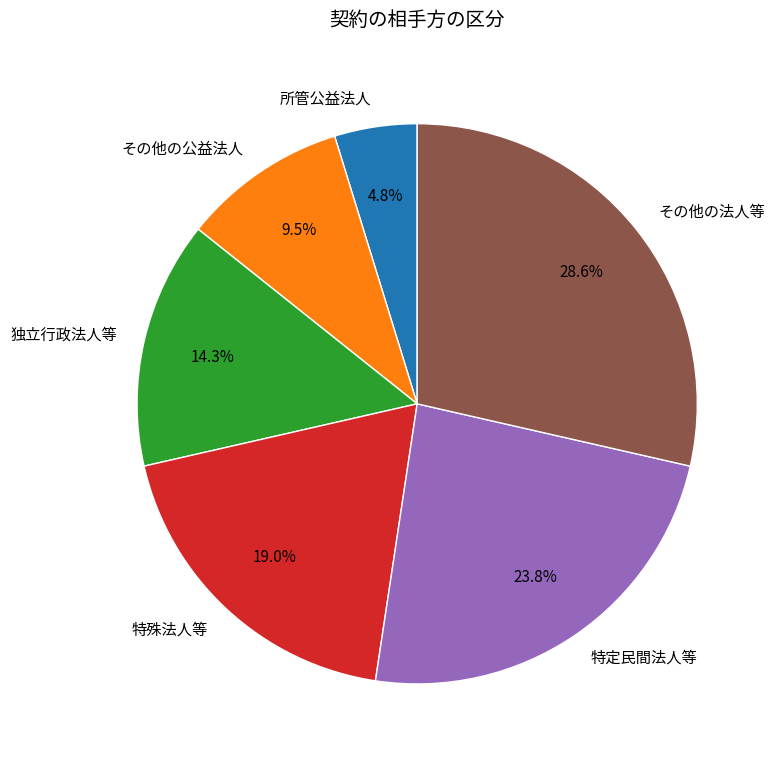

What percentage is NOT represented by その他の公益法人?

90.5%